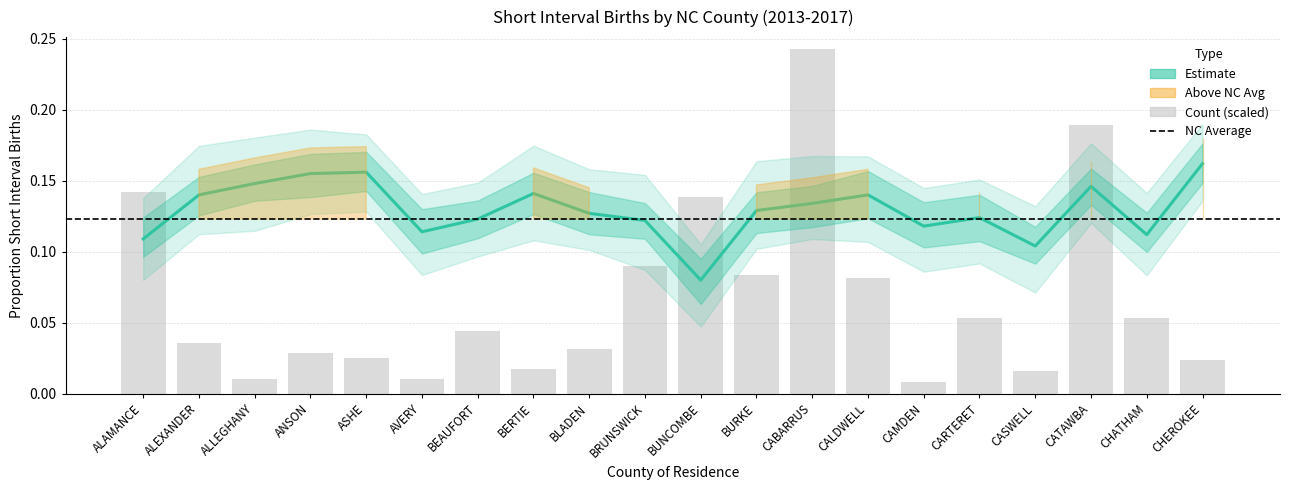

How many categories are shown in the chart?

20